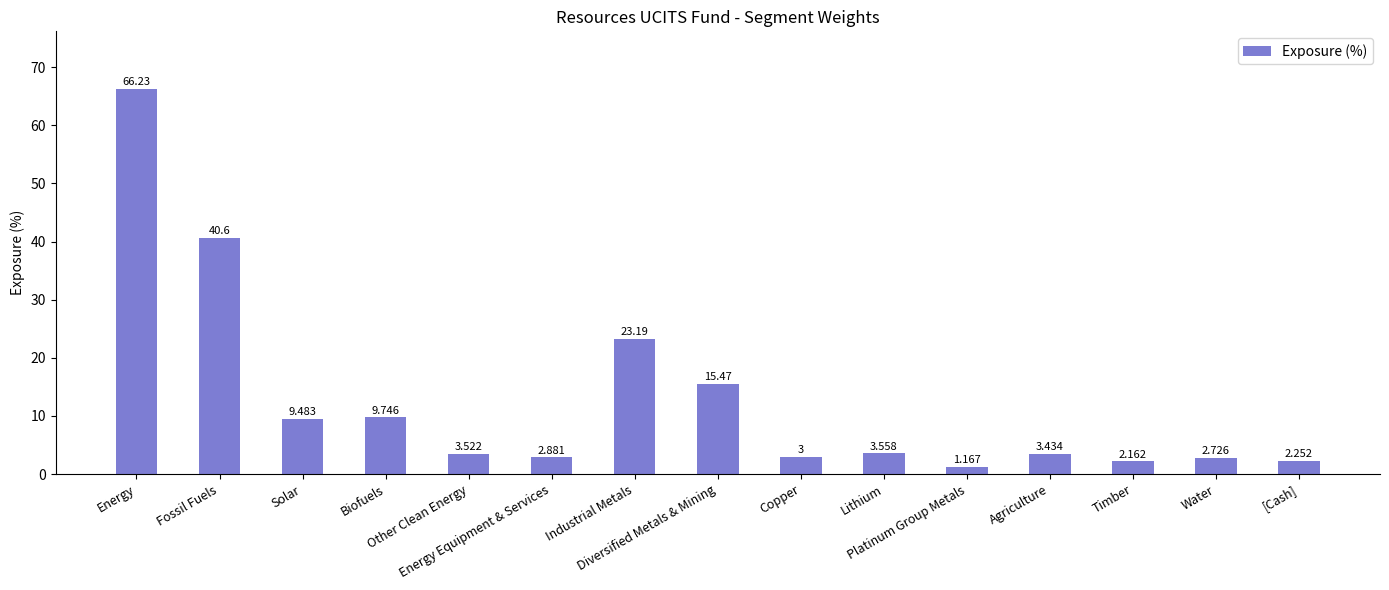

What is the label of the 14th bar from the left?

Water